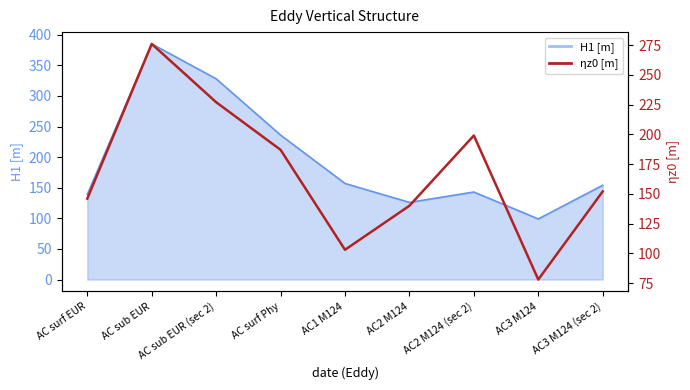

List the labels in order of value, smallest first.

AC3 M124, AC1 M124, AC2 M124, AC surf EUR, AC3 M124 (sec 2), AC surf Phy, AC2 M124 (sec 2), AC sub EUR (sec 2), AC sub EUR